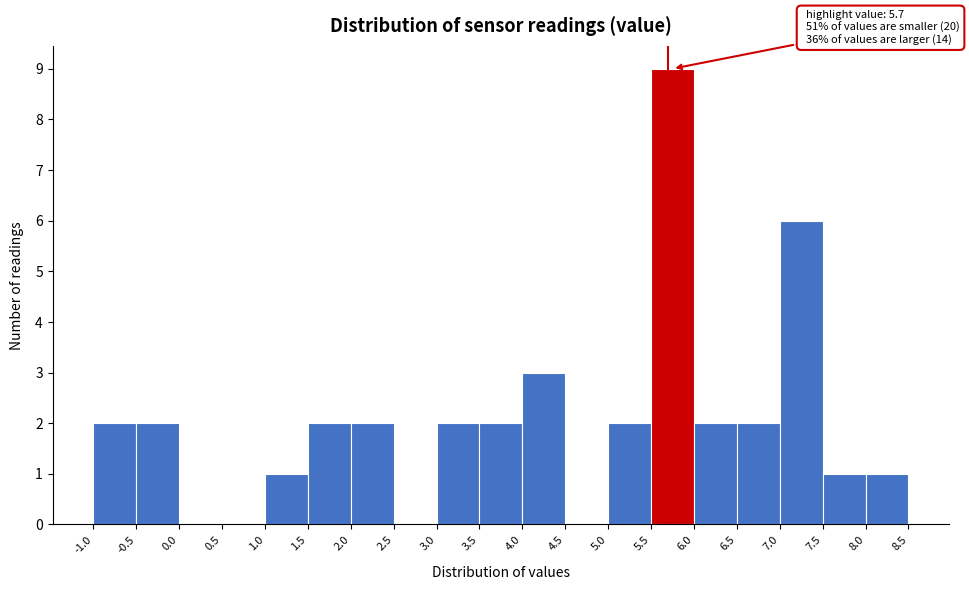

Which range on the x-axis has the tallest bar?

5.5 to 6.0